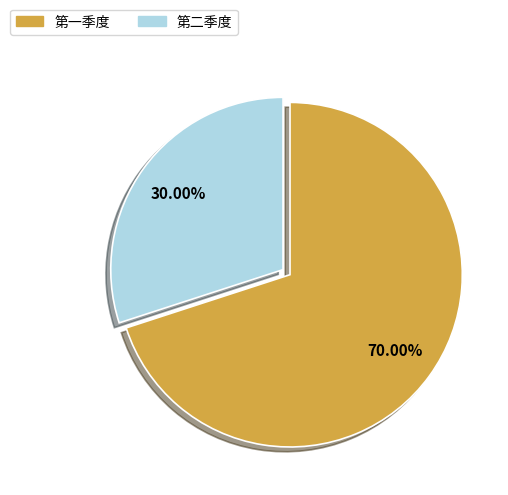

Approximately how many times larger is the value at 第二季度 compared to 第一季度?

0.4